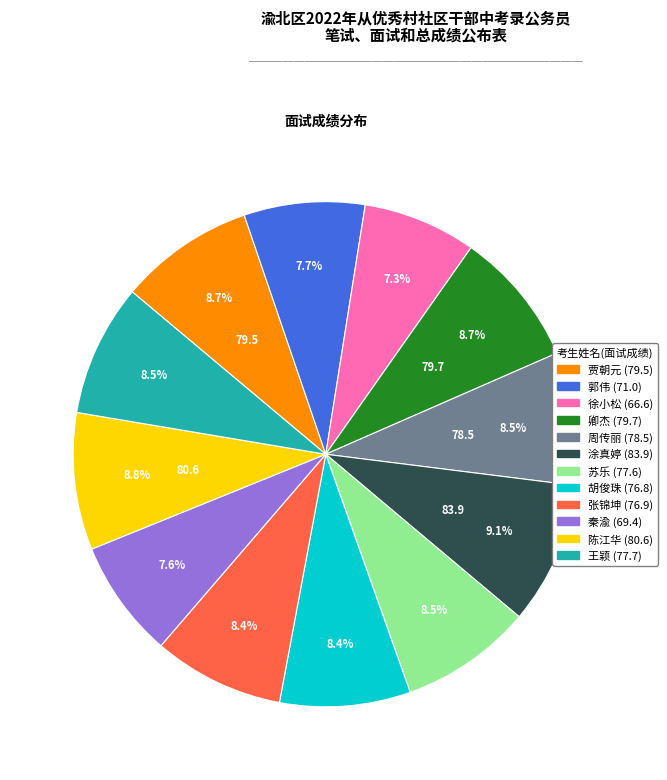

To the nearest percent, what is the average slice percentage?

8%